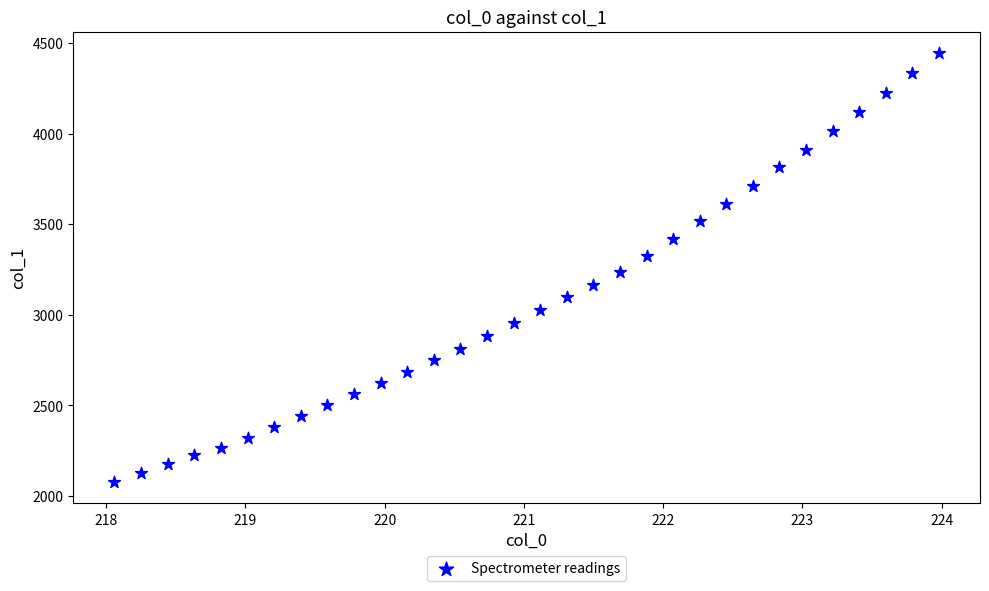

What is the range of Y values (max minus min)?

2366.0